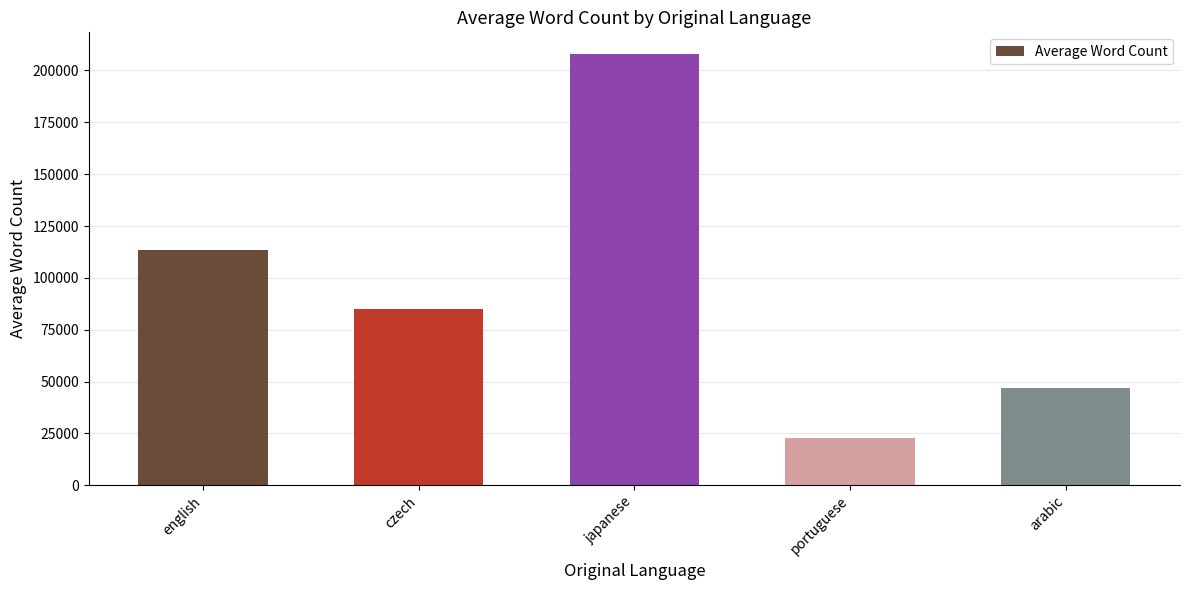

Approximately how many times larger is the value at portuguese compared to arabic?

0.5